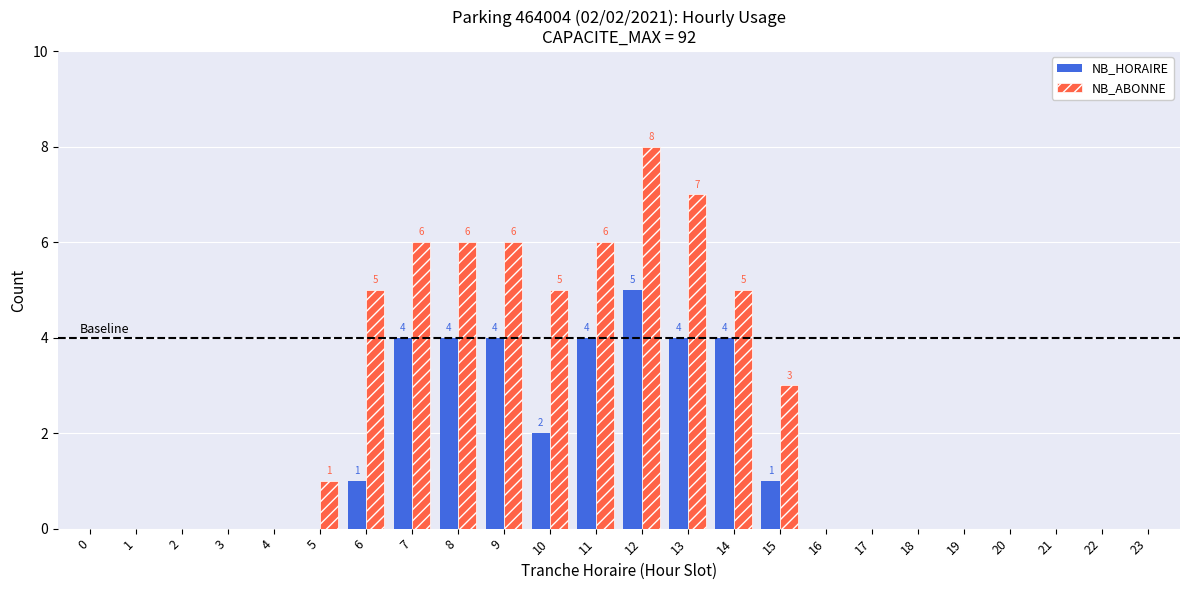

What is the sum of all NB_ABONNE values?

58